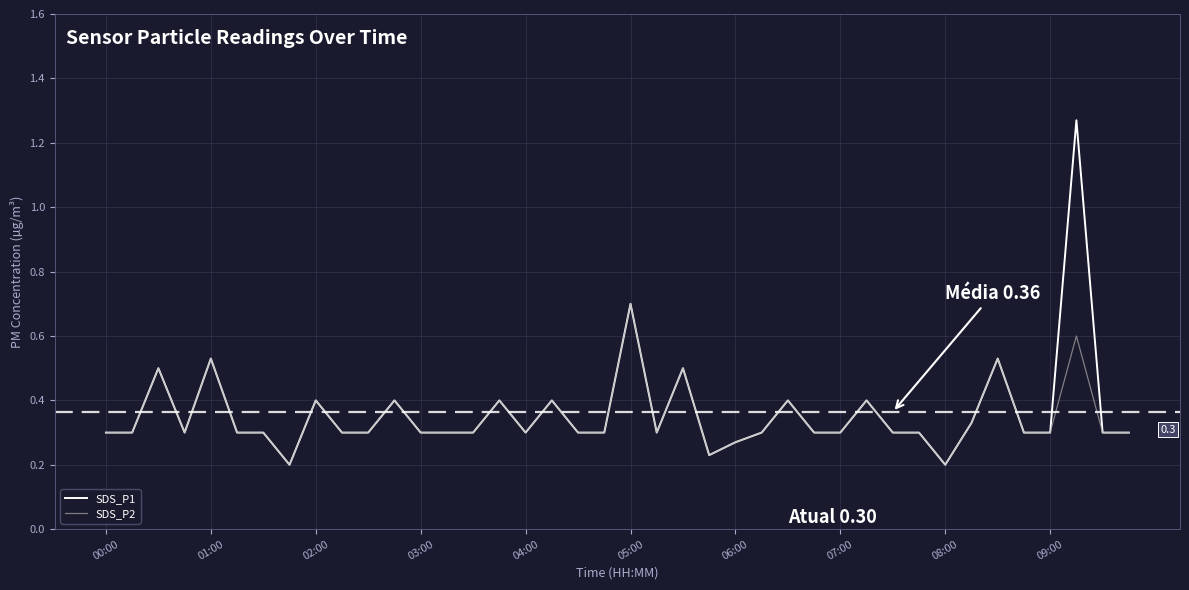

Rank the series by their maximum value, from highest to lowest.

SDS_P1, SDS_P2